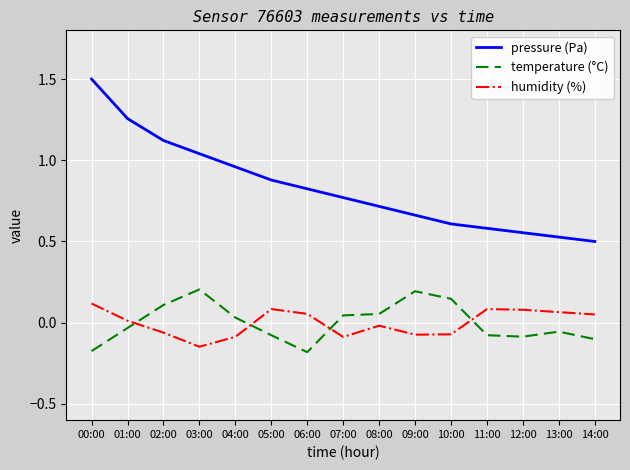

True or false: pressure (Pa) and temperature (°C) cross at least once.

False